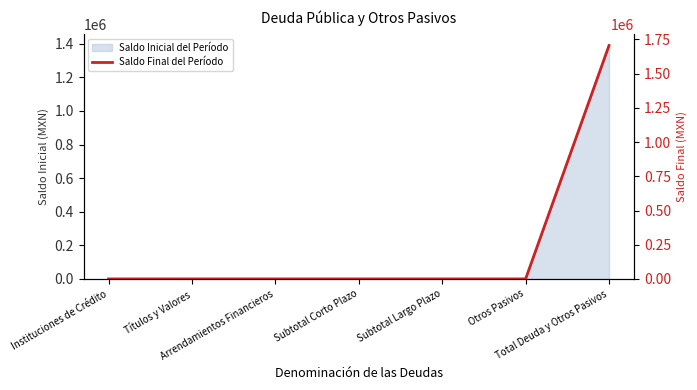

Is it true that the value at Títulos y Valores is -814084.2?

False